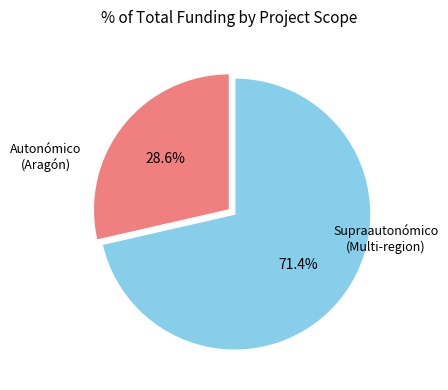

To the nearest percent, what is the difference between the largest and smallest slice percentages?

43%